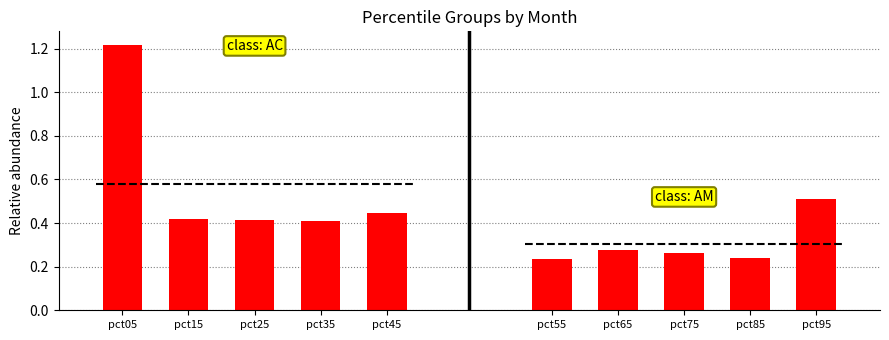

What is the value of the Jun (group2) bar at the 3rd from the left?

0.3